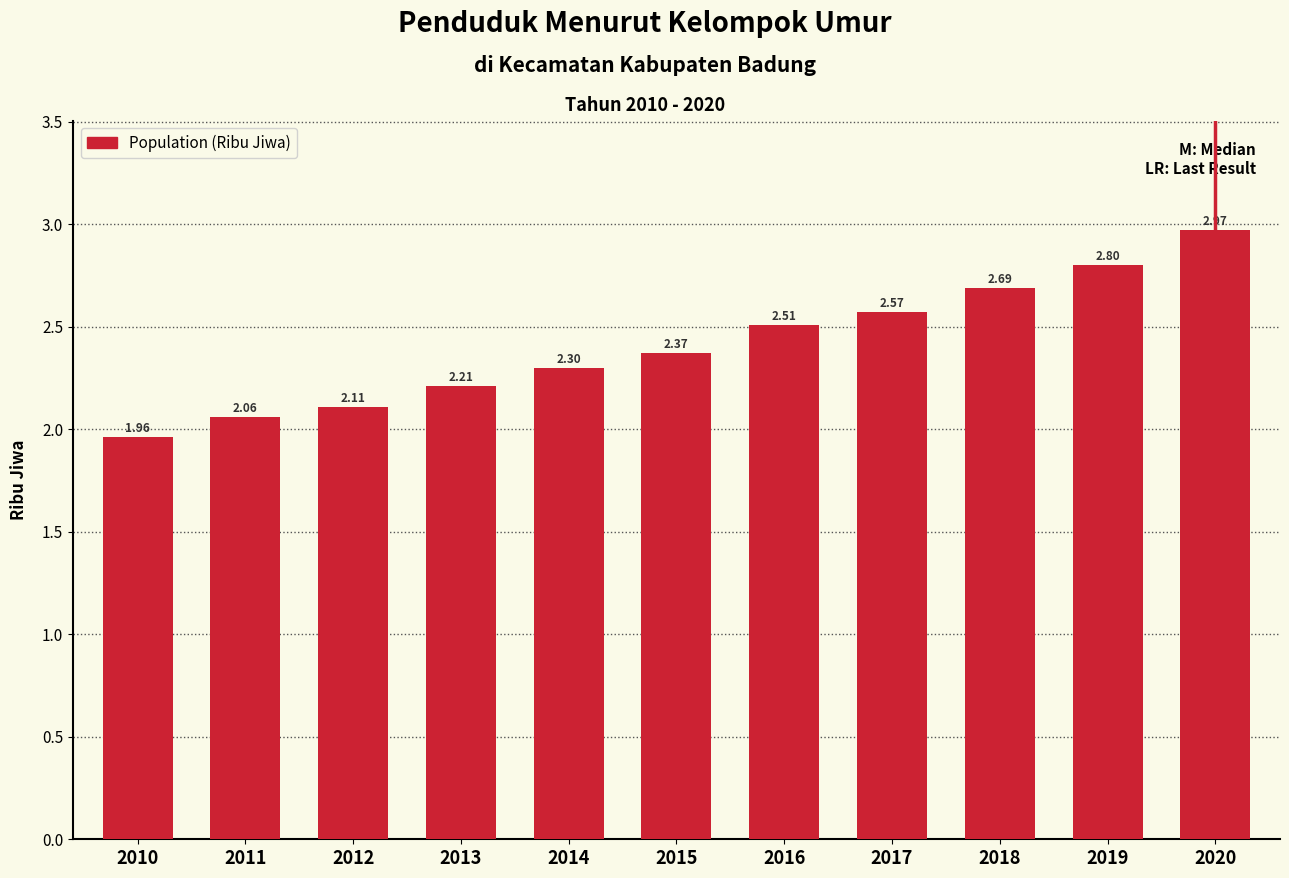

What is the change in value from 2012 to 2013?

+0.1